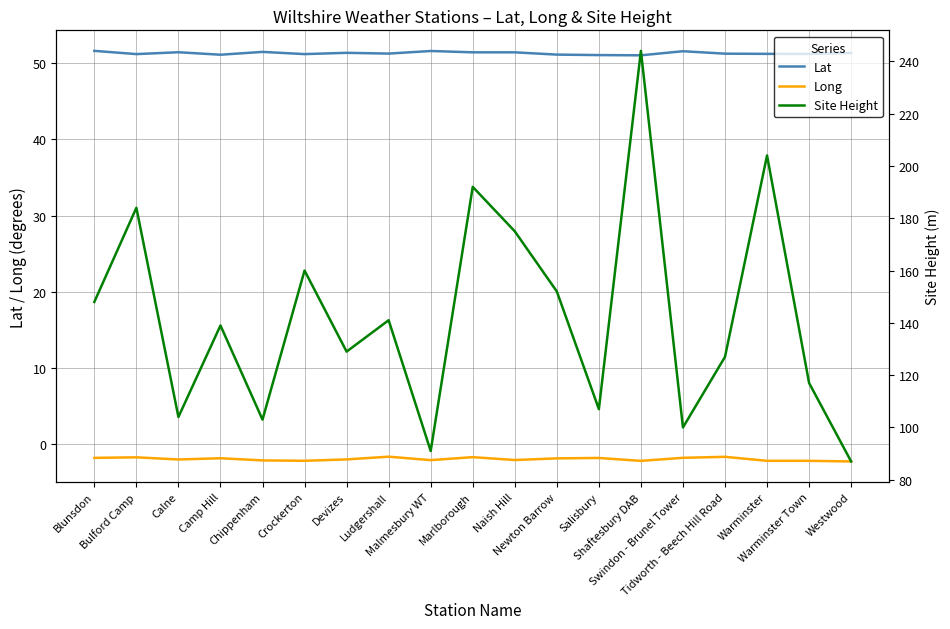

At which label is Long closest to -1?

Ludgershall